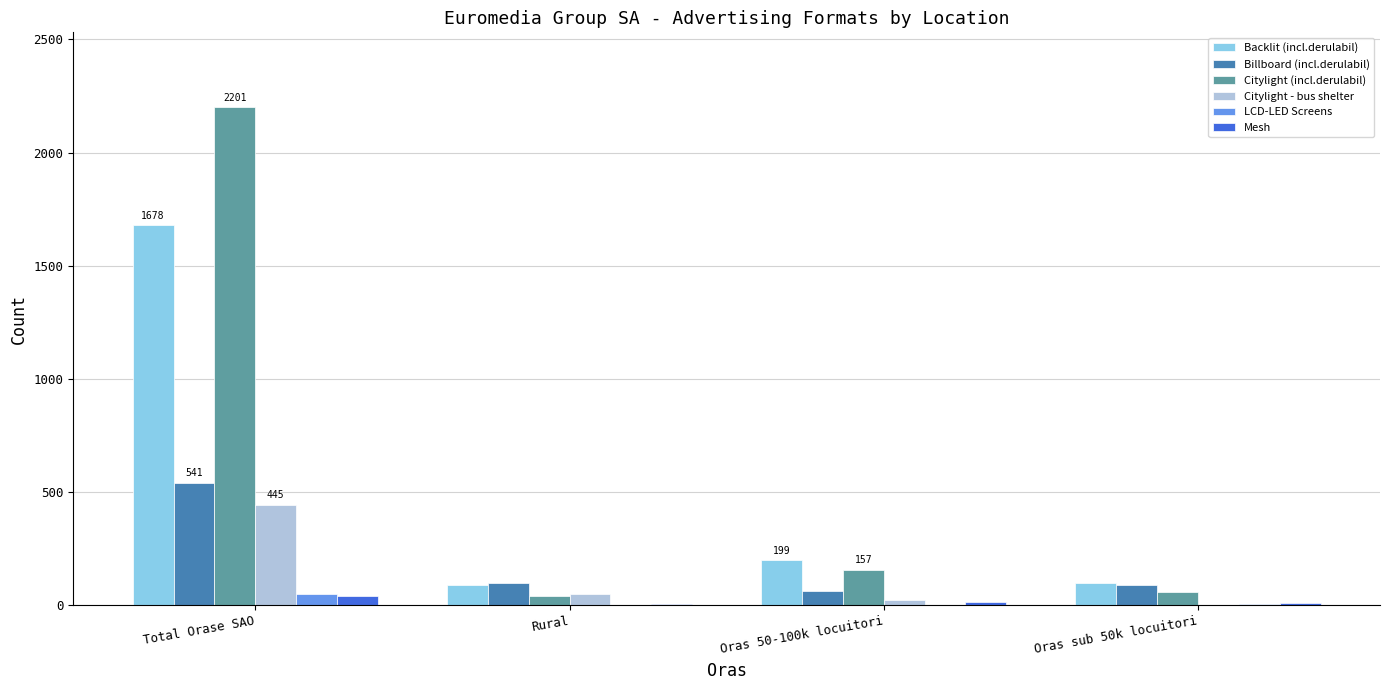

Is the value of Mesh at Oras sub 50k locuitori greater than the value of Citylight (incl.derulabil) at Oras 50-100k locuitori?

No